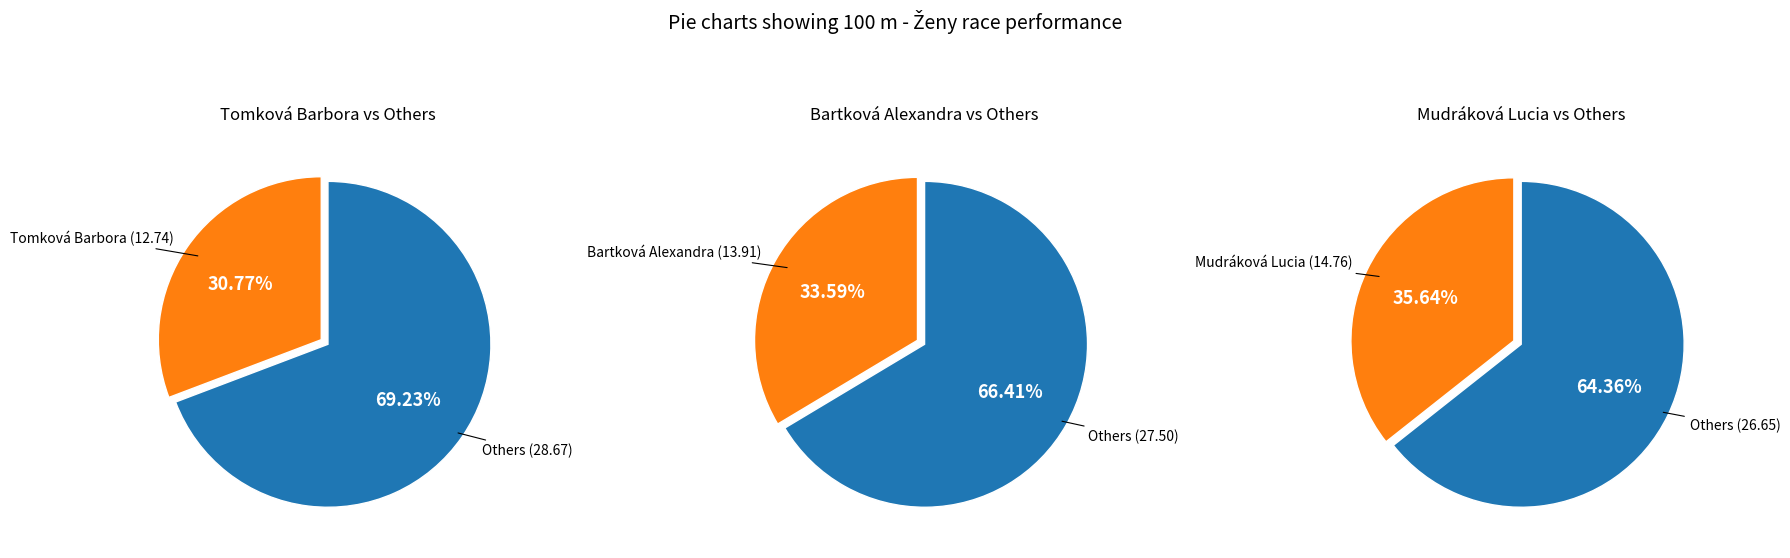

To the nearest percent, what is the combined percentage of Tomková Barbora and Mudráková Lucia?

66%